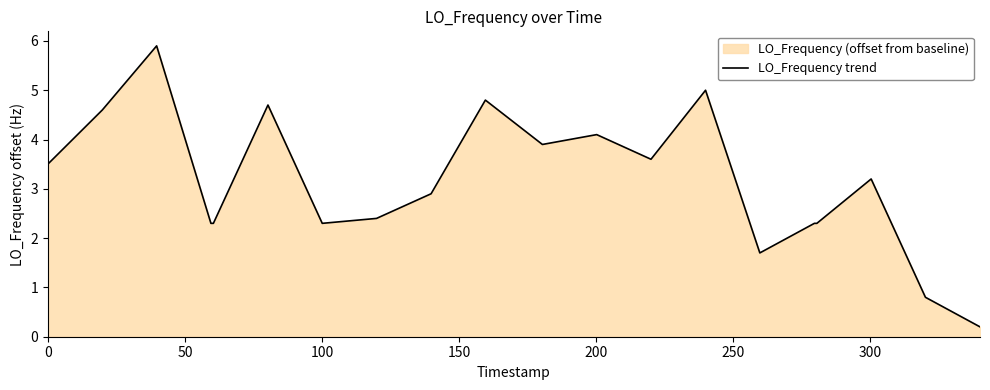

What is the greatest value displayed?

5.9